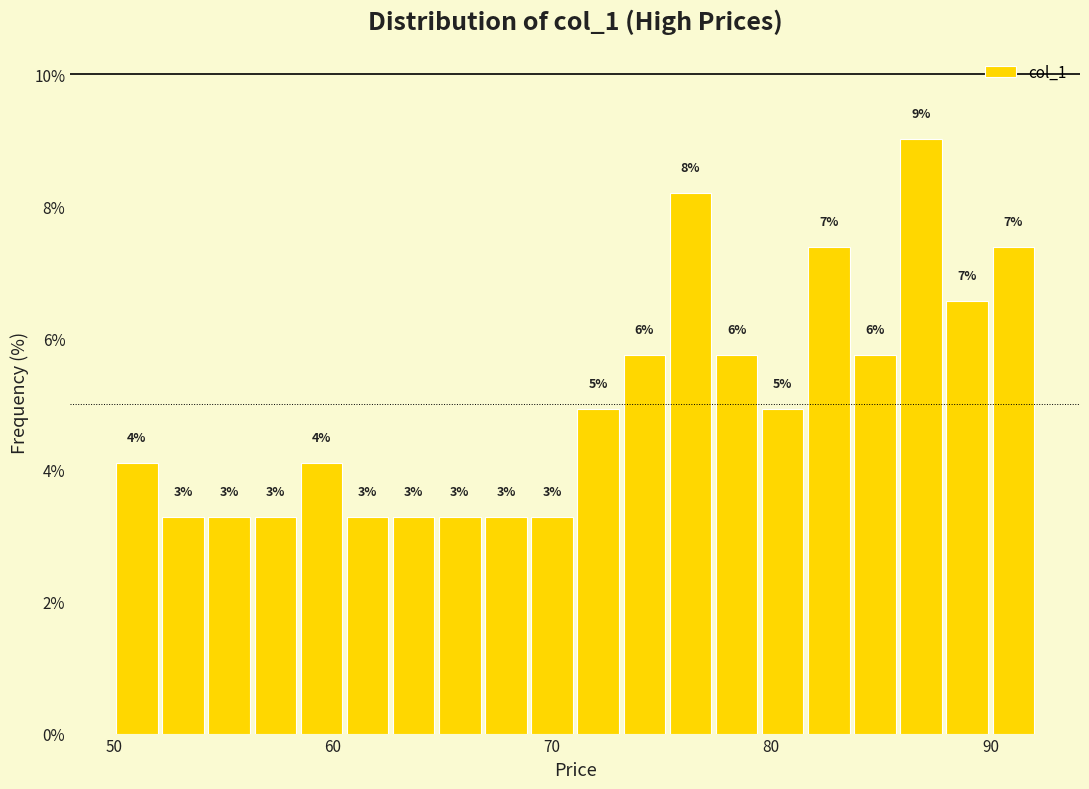

Around what value on the x-axis is the tallest bar? Give the approximate position of its centre, as read against the axis.

87